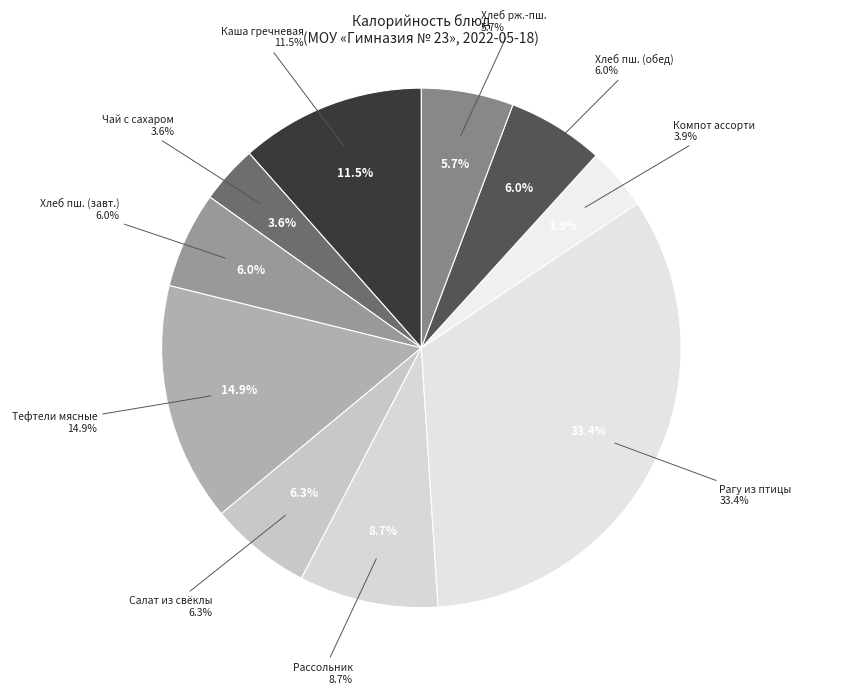

What percentage do Компот ассорти and Хлеб ржано-пшеничный together represent?

9.6%